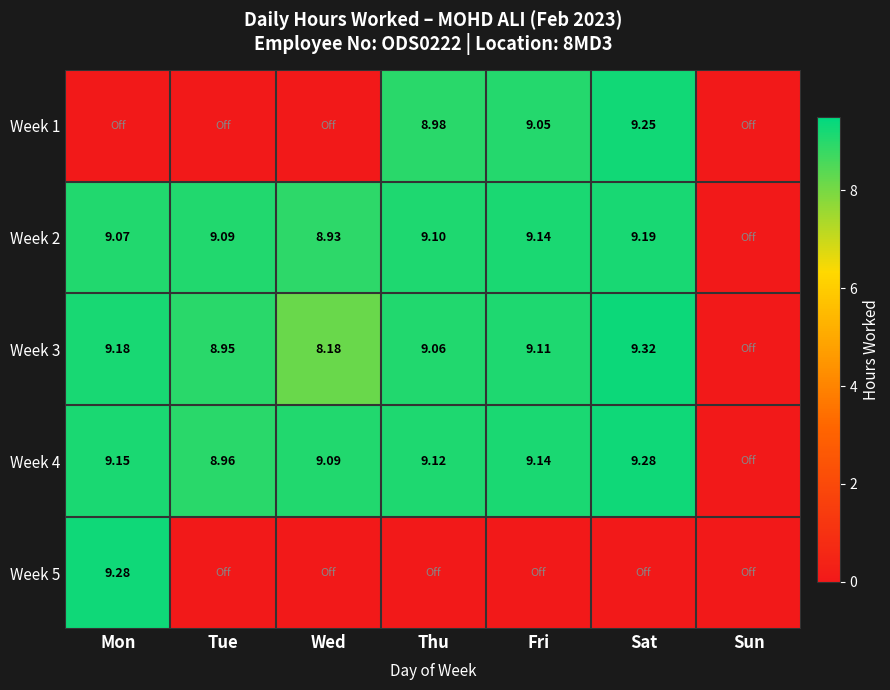

Which series has the widest spread of values?

Week 3